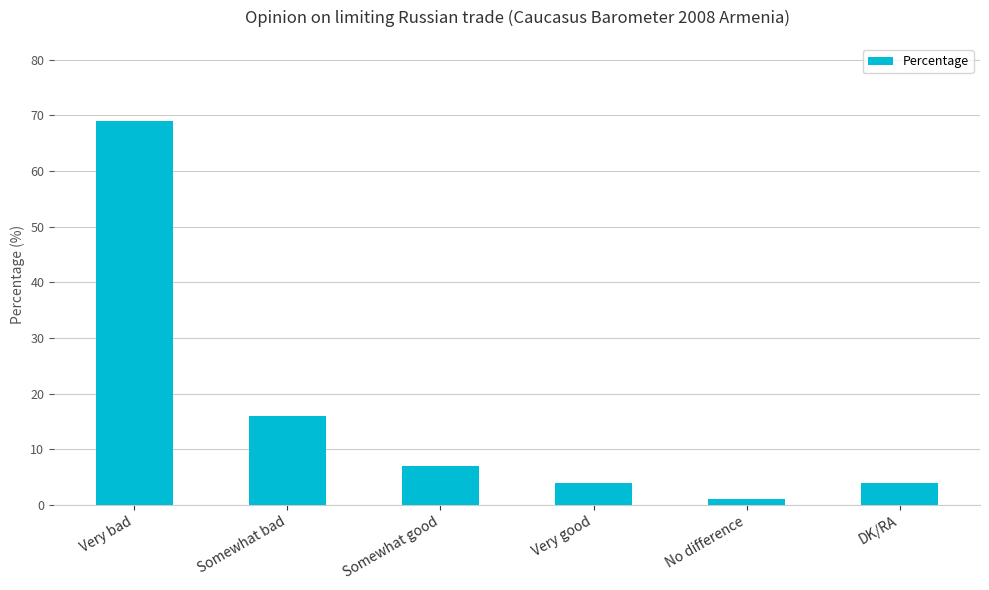

What position from the right is DK/RA?

1